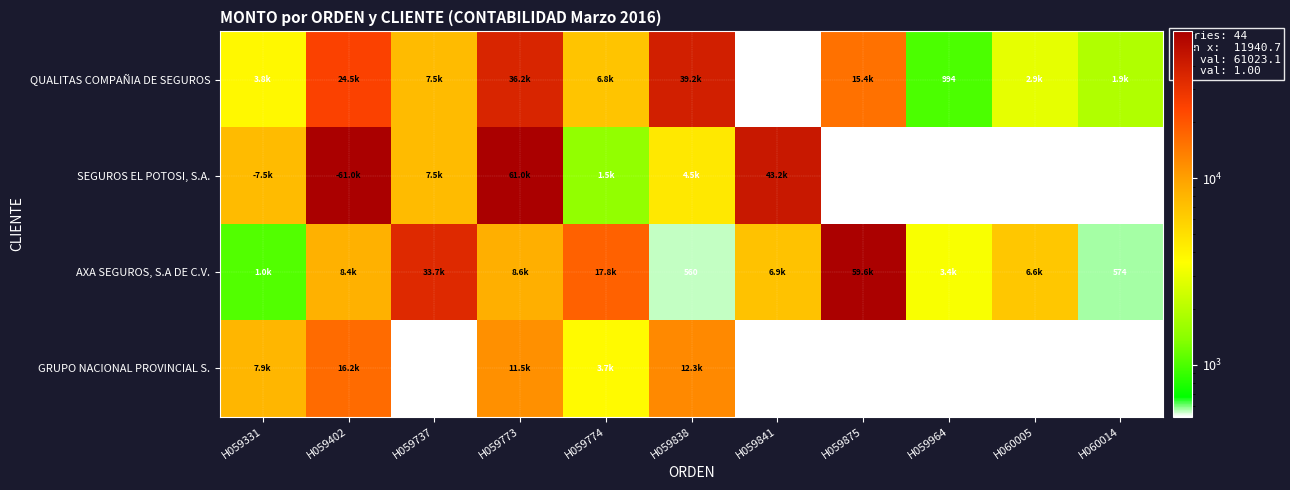

The value of SEGUROS EL POTOSI, S.A. at H059774 is 1487.4. True or false?

True